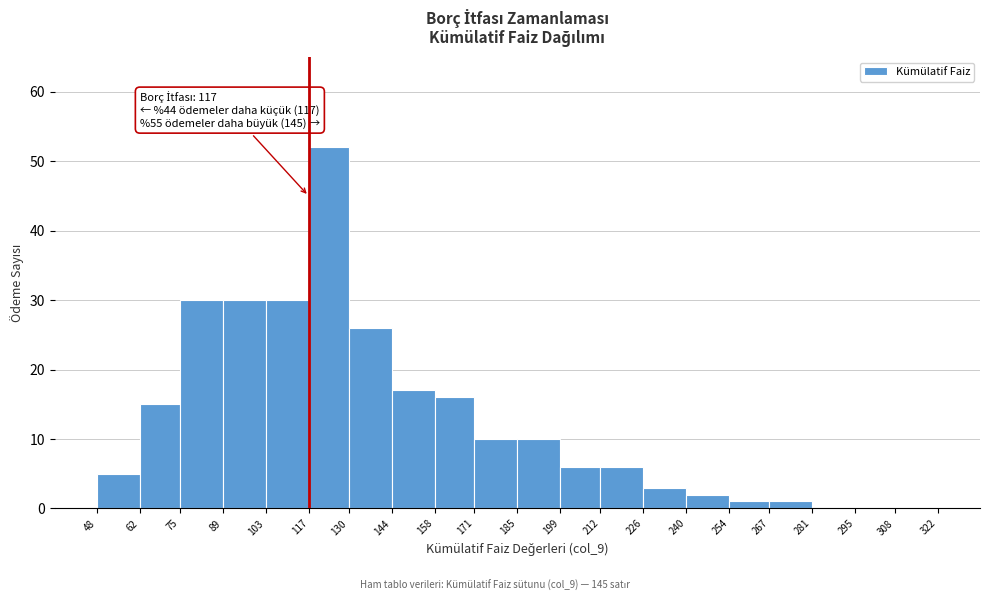

Which range on the x-axis has the tallest bar?

117 to 130